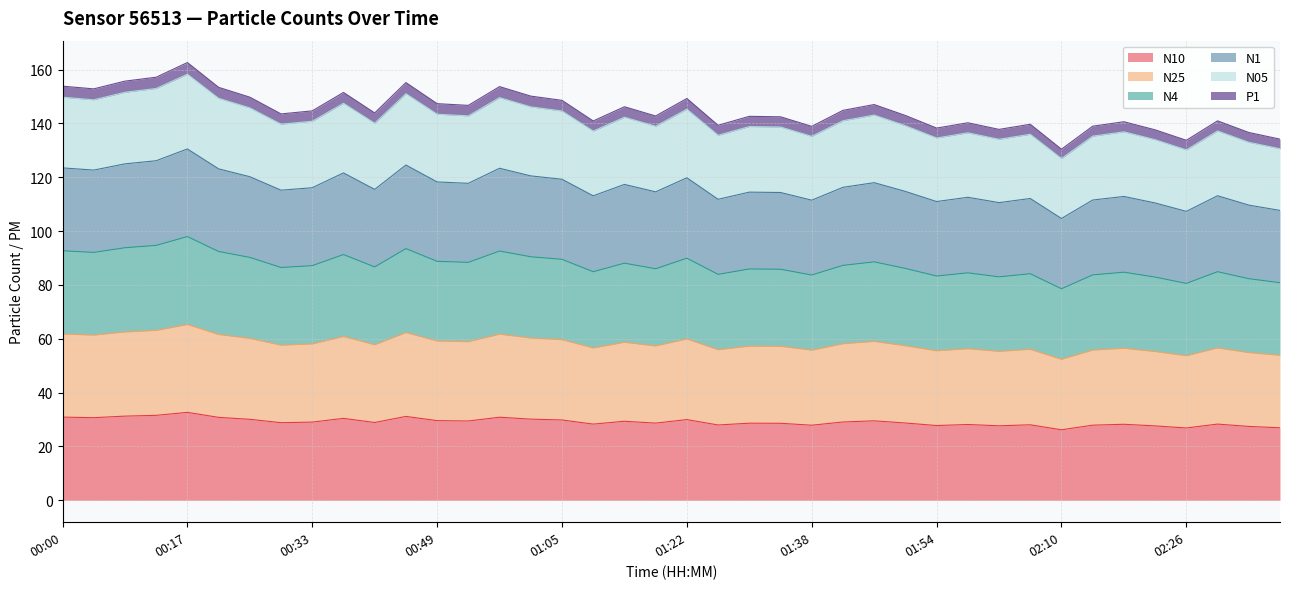

True or false: N1 and N4 cross at least once.

False